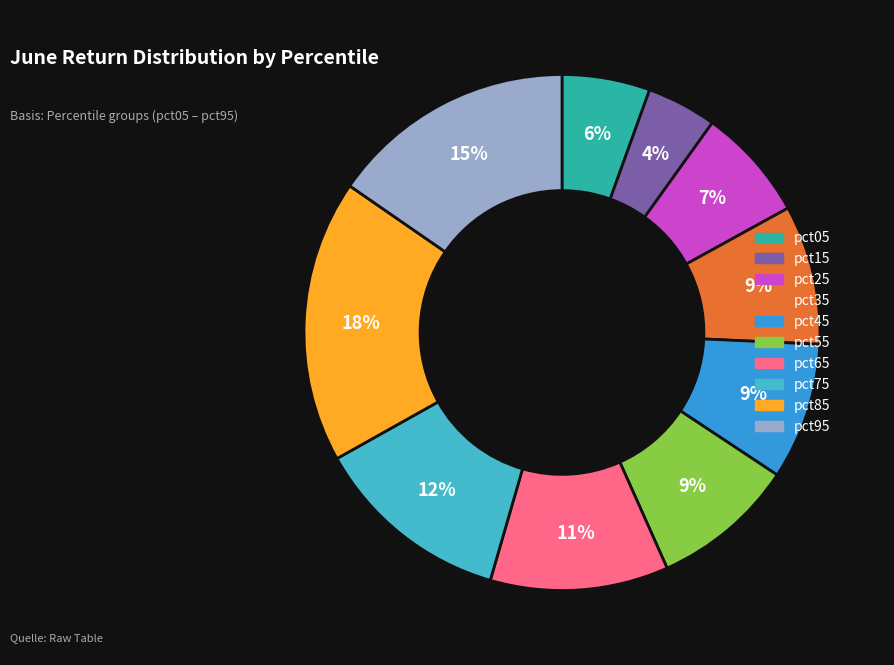

To the nearest percent, what percentage of the pie is pct55?

9%